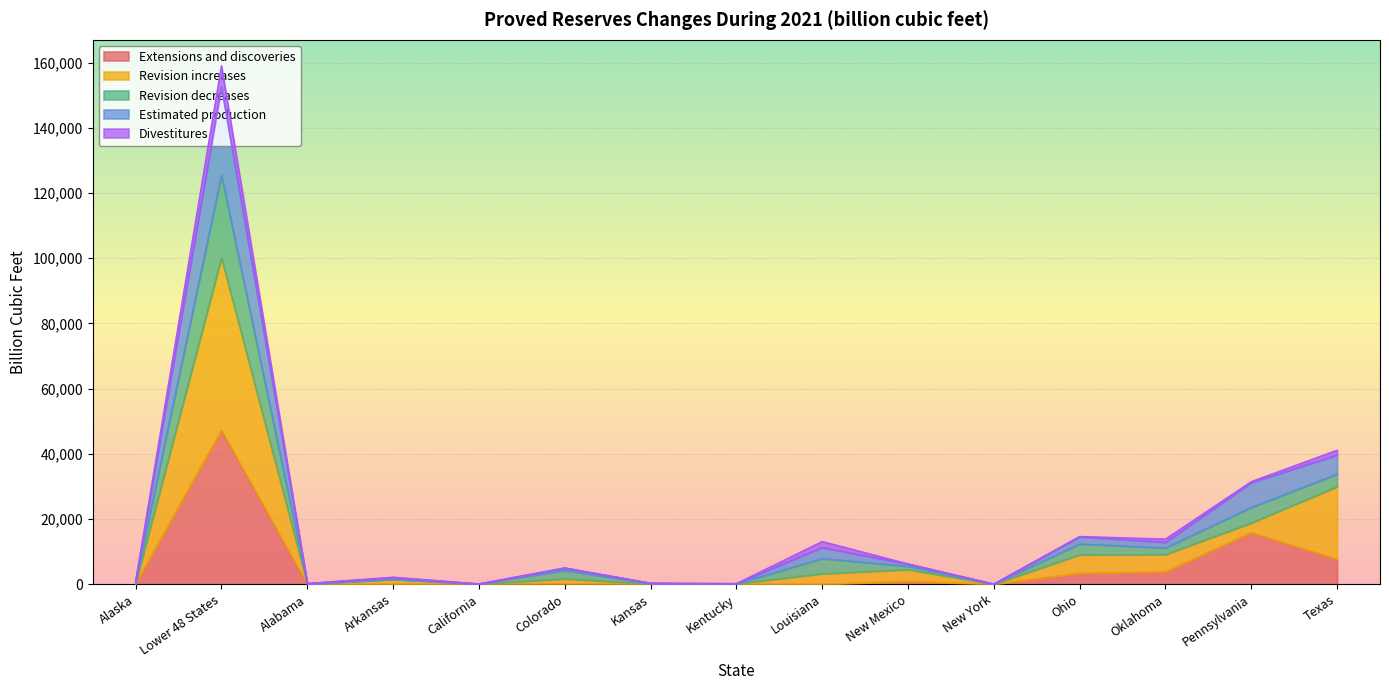

How many values in Extensions and discoveries are above zero?

9